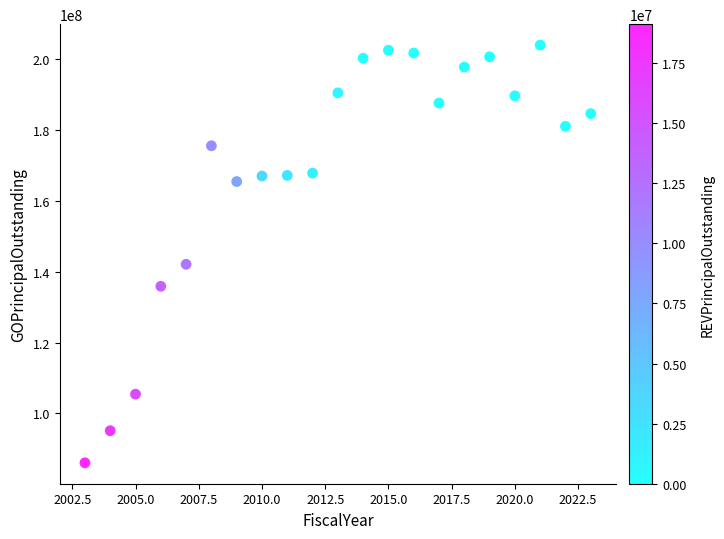

What Y value in the scatter plot is closest to 145007500?

142090000